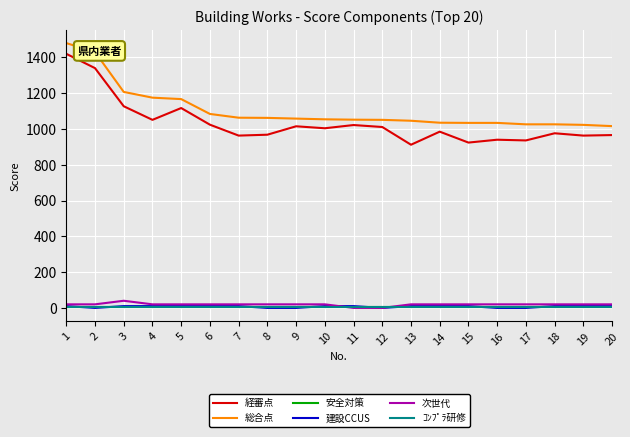

Does the chart display data point markers on the line(s)?

No